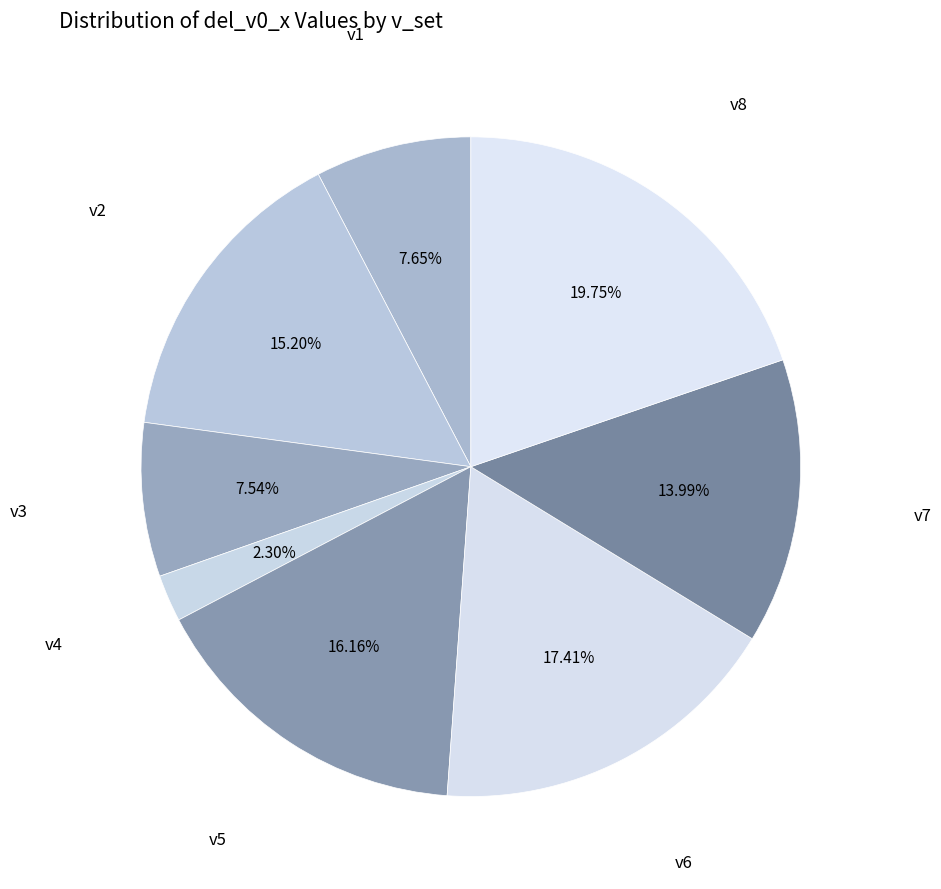

Approximately how many times larger is the value at v5 compared to v3?

2.1